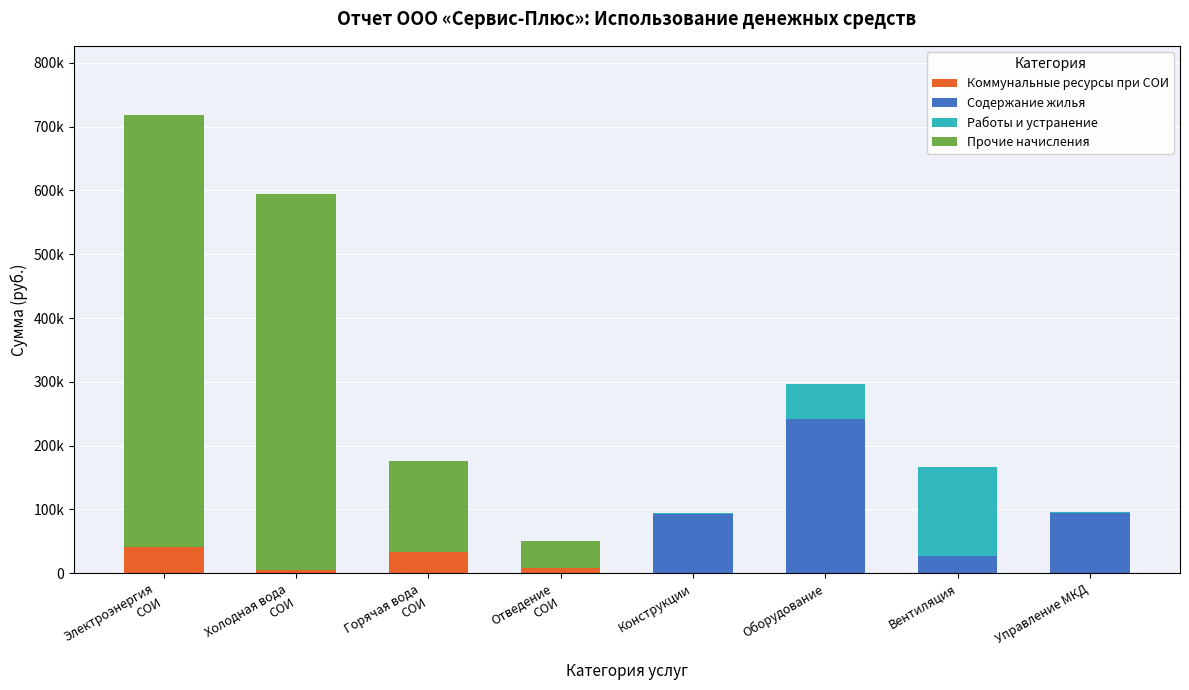

At how many categories does at least one series exceed 45103?

7